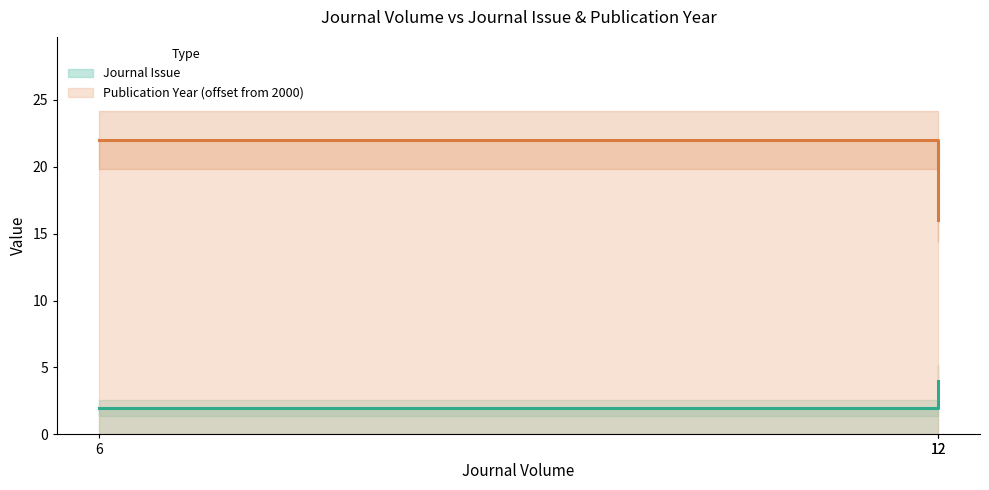

Reading left to right, extract all data points from this chart.

Journal Issue: 6=2	12=2	12=4
Publication Year: 6=22	12=22	12=16